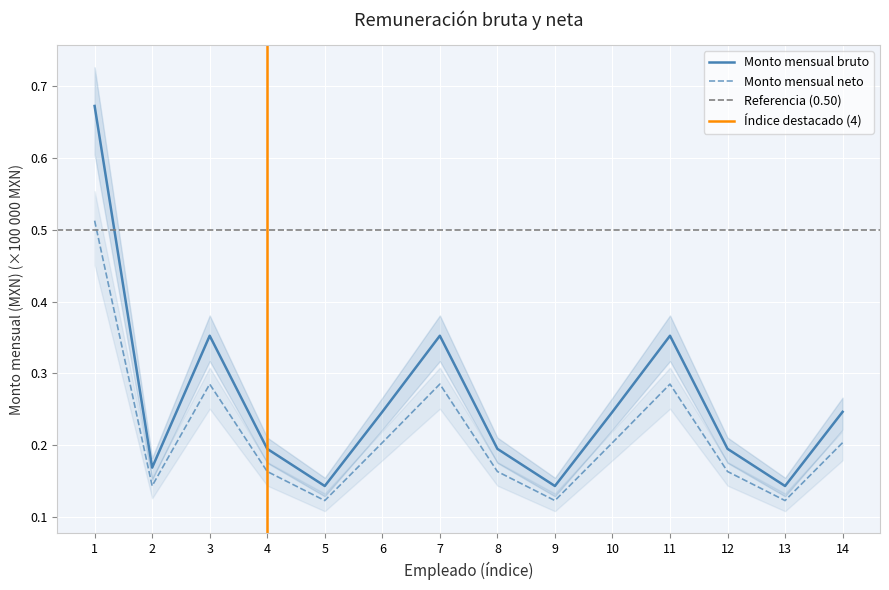

Between 8 and 11, which is larger?

11